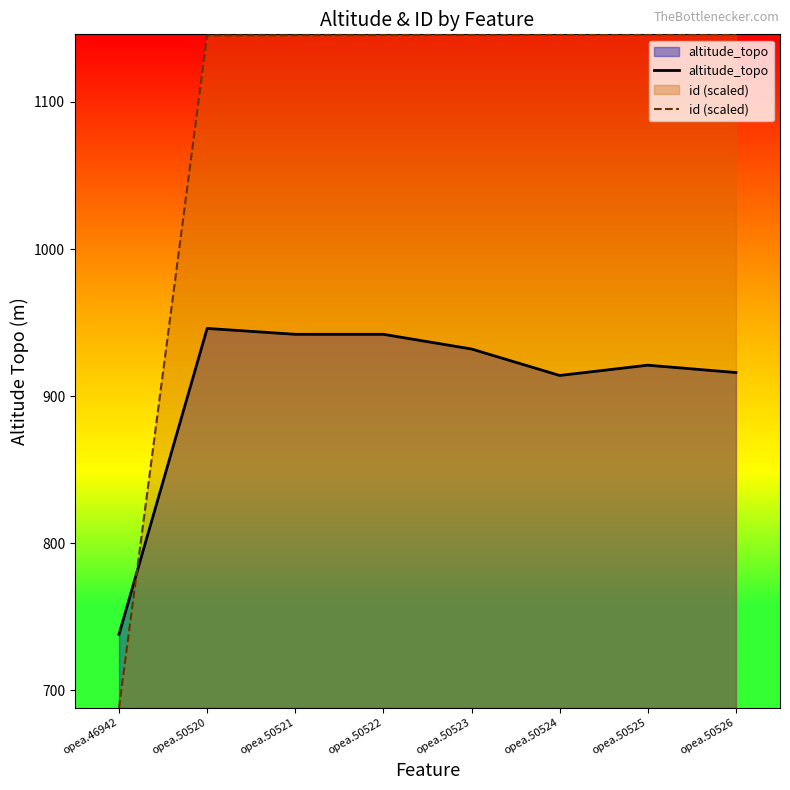

What is the difference between the id (scaled) values at opea.50525 and opea.50522?

0.4